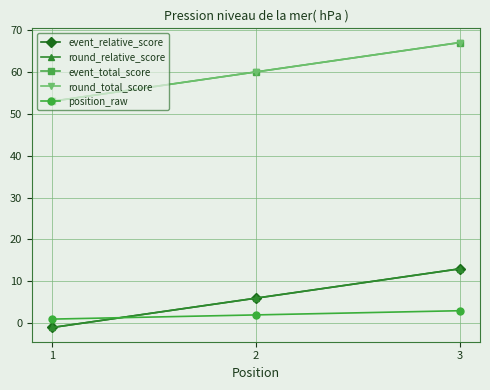

How many lines are shown in the chart?

5